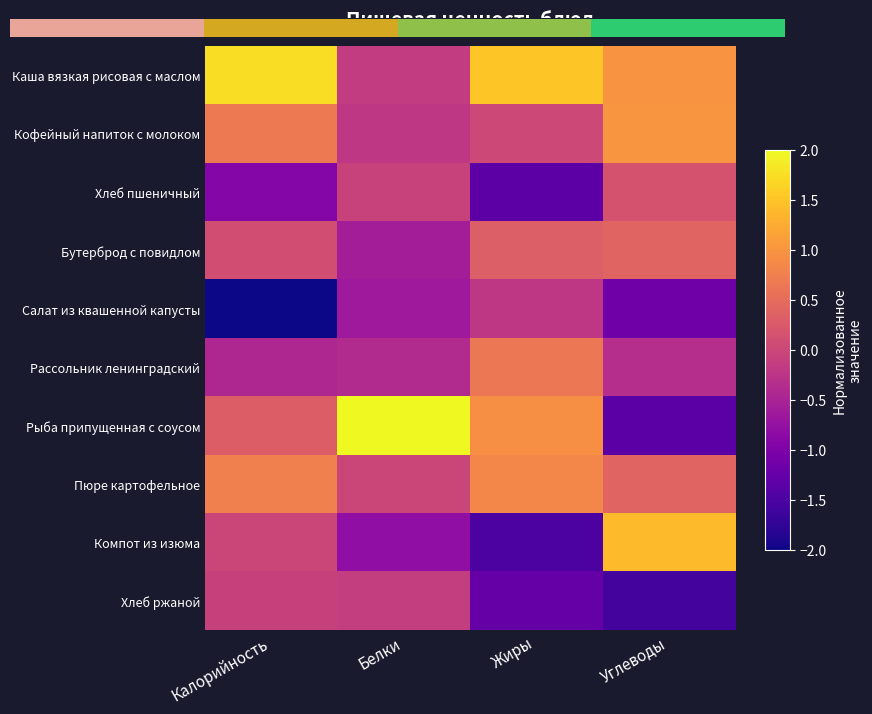

What is the difference between the highest and lowest values at Калорийность?

3.9